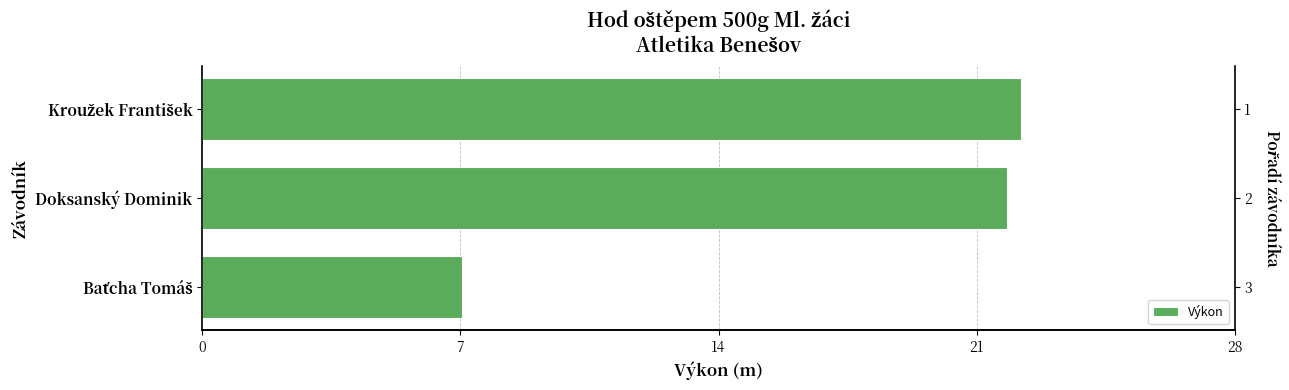

Does the chart contain stacked bars?

No